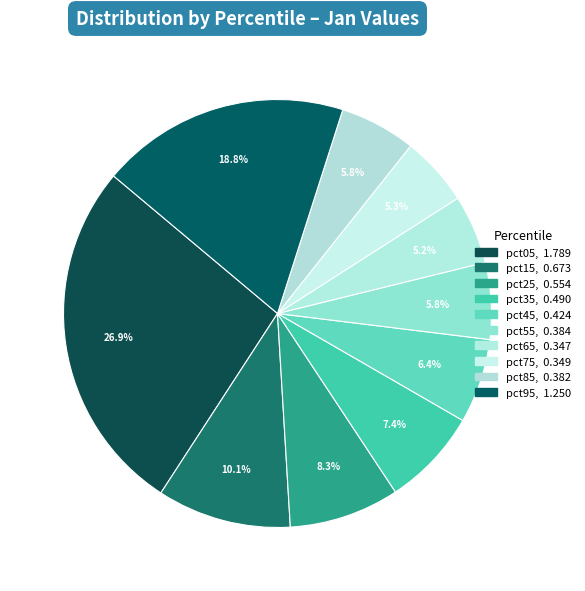

How many slices are in this pie chart?

10